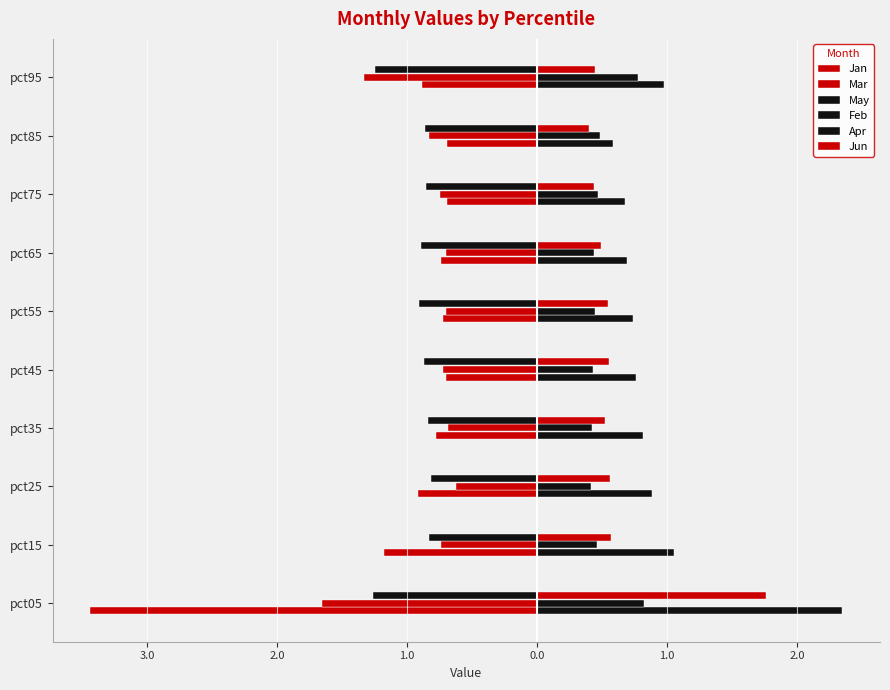

What is the highest value of the Mar series?

-0.6